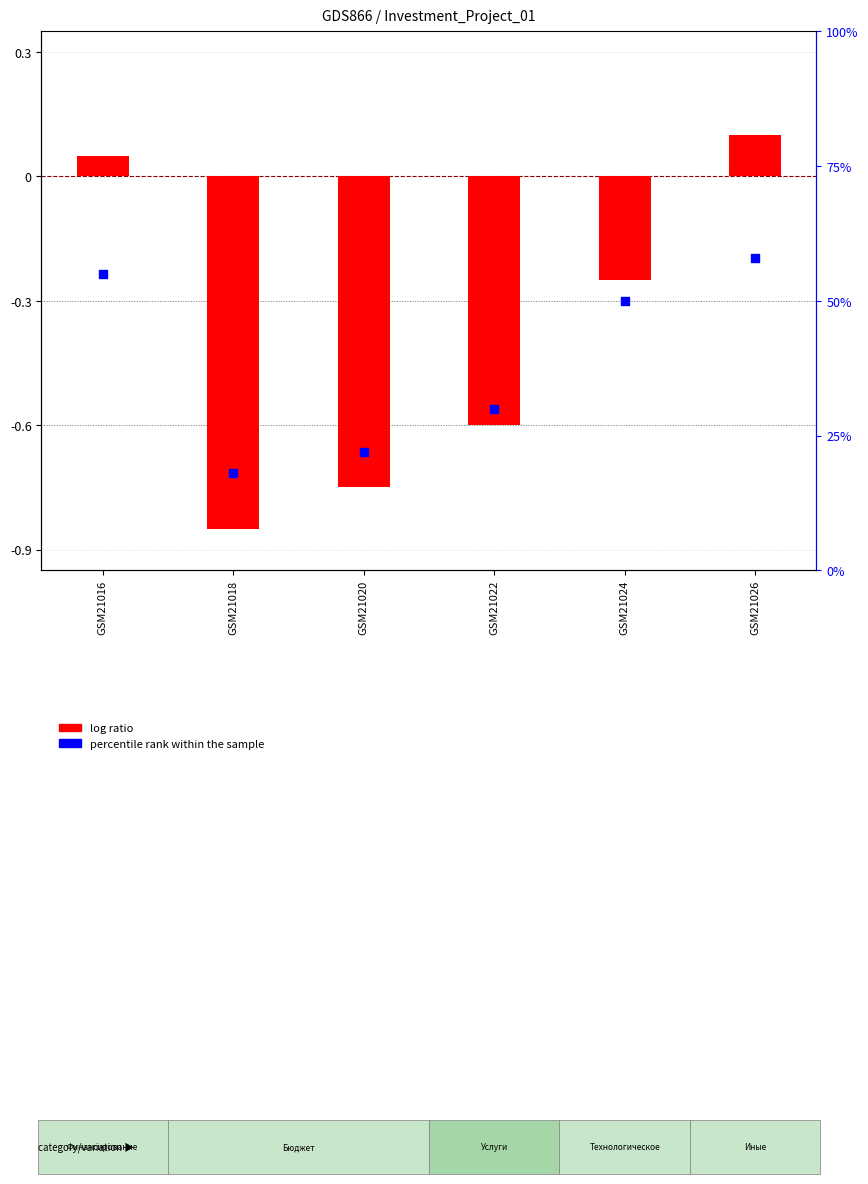

What are all the series names shown in the legend?

log ratio, percentile rank within the sample